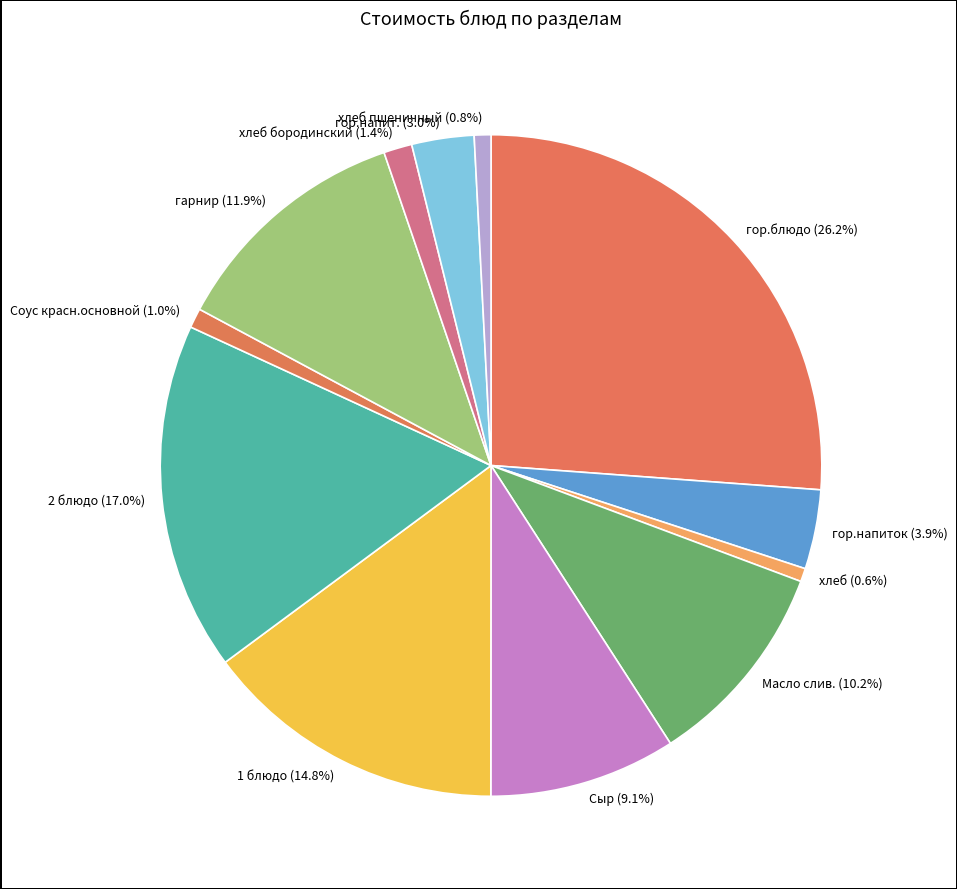

Combined, what portion of the pie is Сыр and Масло слив.?

19.3%